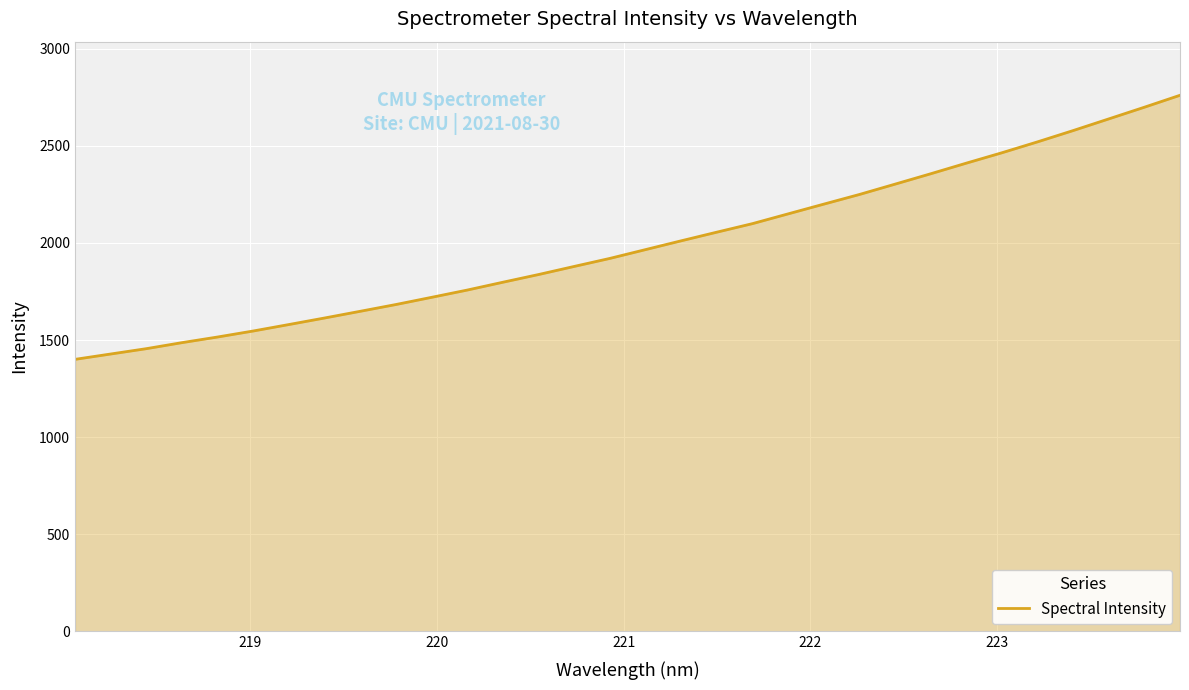

What is the maximum value shown in the chart?

2760.5